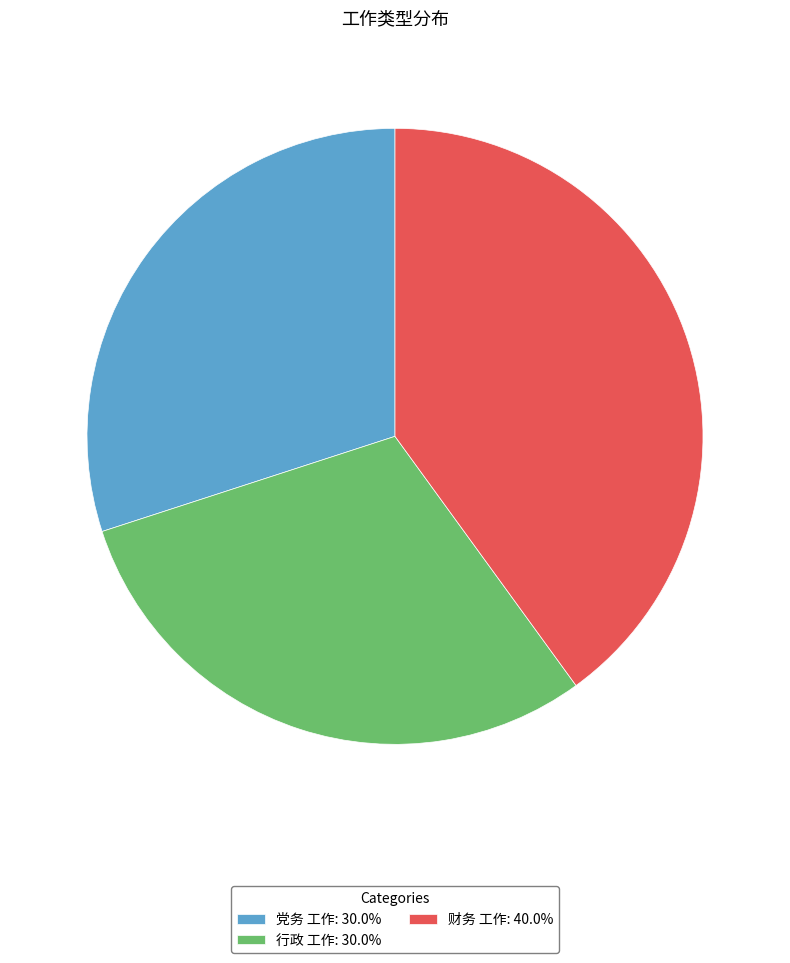

Does 行政 工作: 30.0% represent more than half of the total?

No